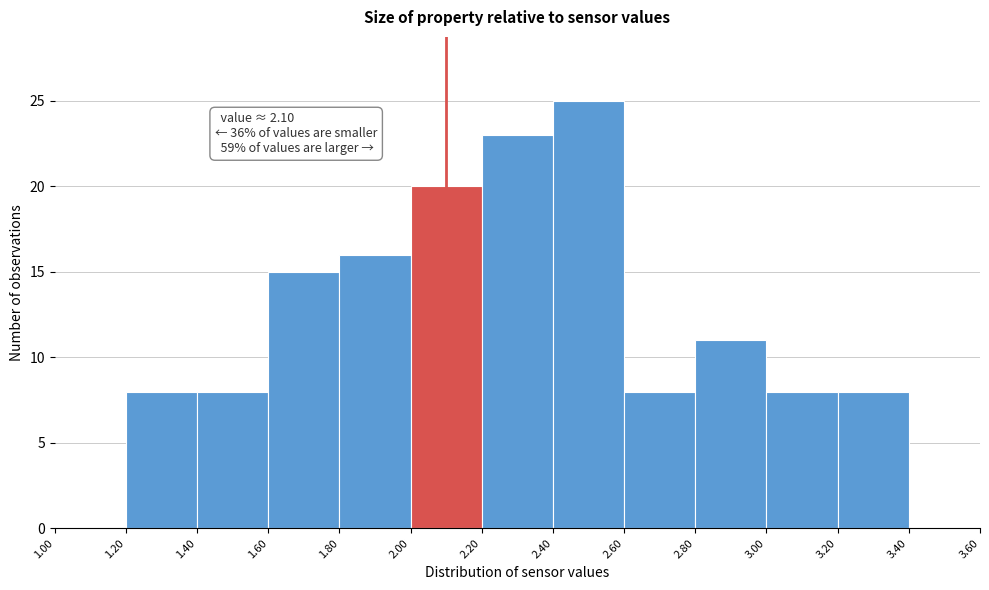

Which range on the x-axis has the tallest bar?

2.40 to 2.60